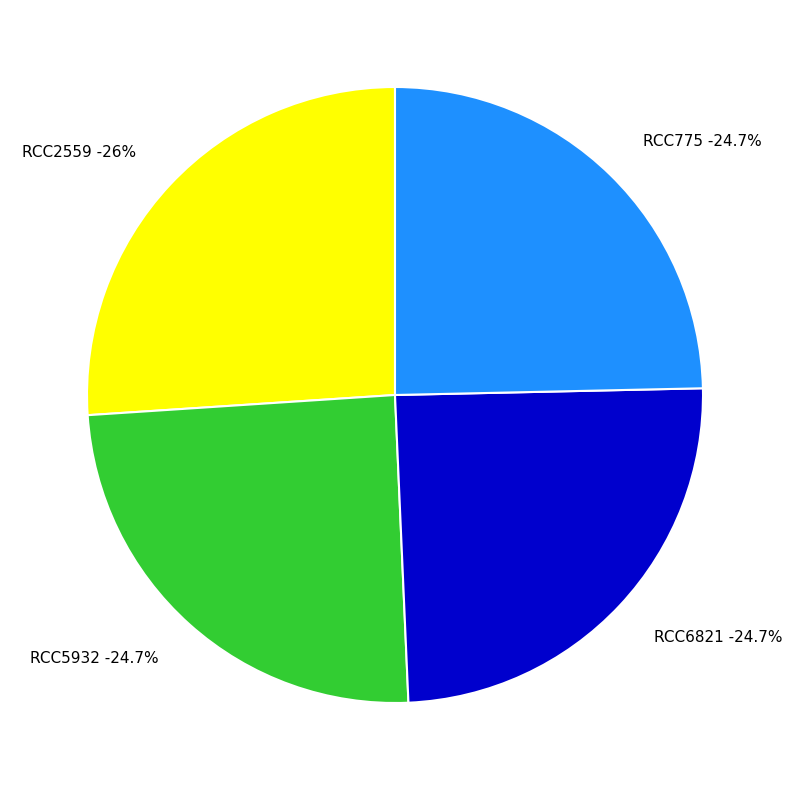

Which category has the smallest portion of the pie?

RCC6821